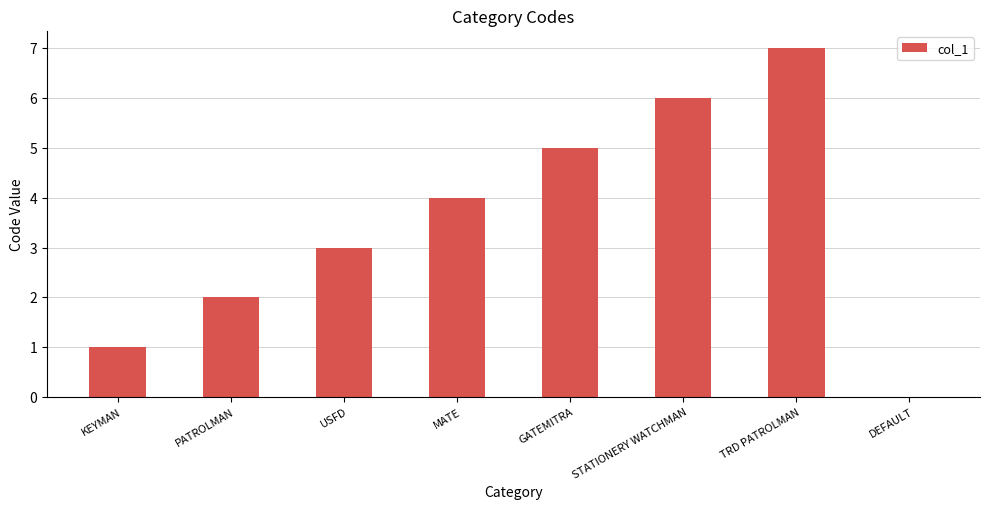

What is the greatest value displayed?

7